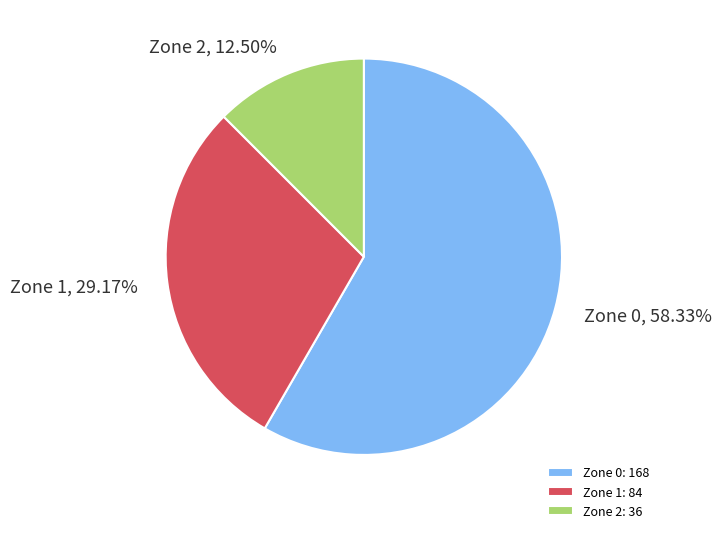

Combined, do Zone 1 and Zone 0 account for over 50%?

Yes